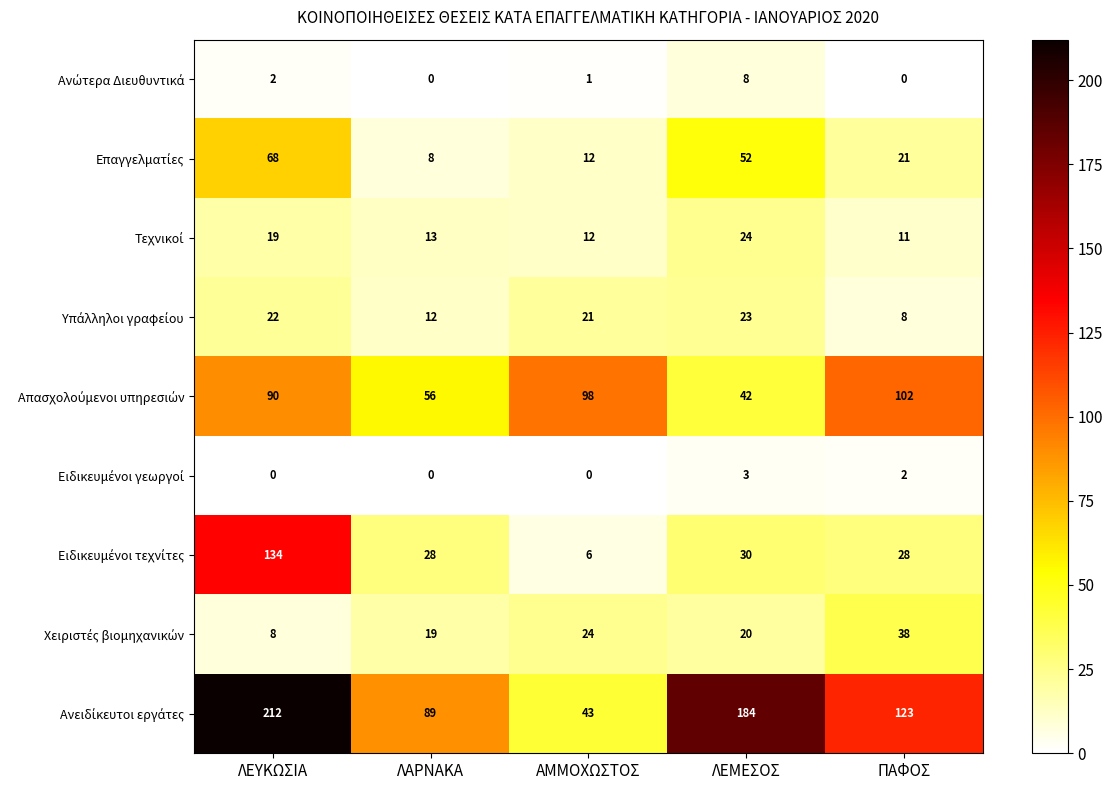

How many categories are shown in the chart?

5